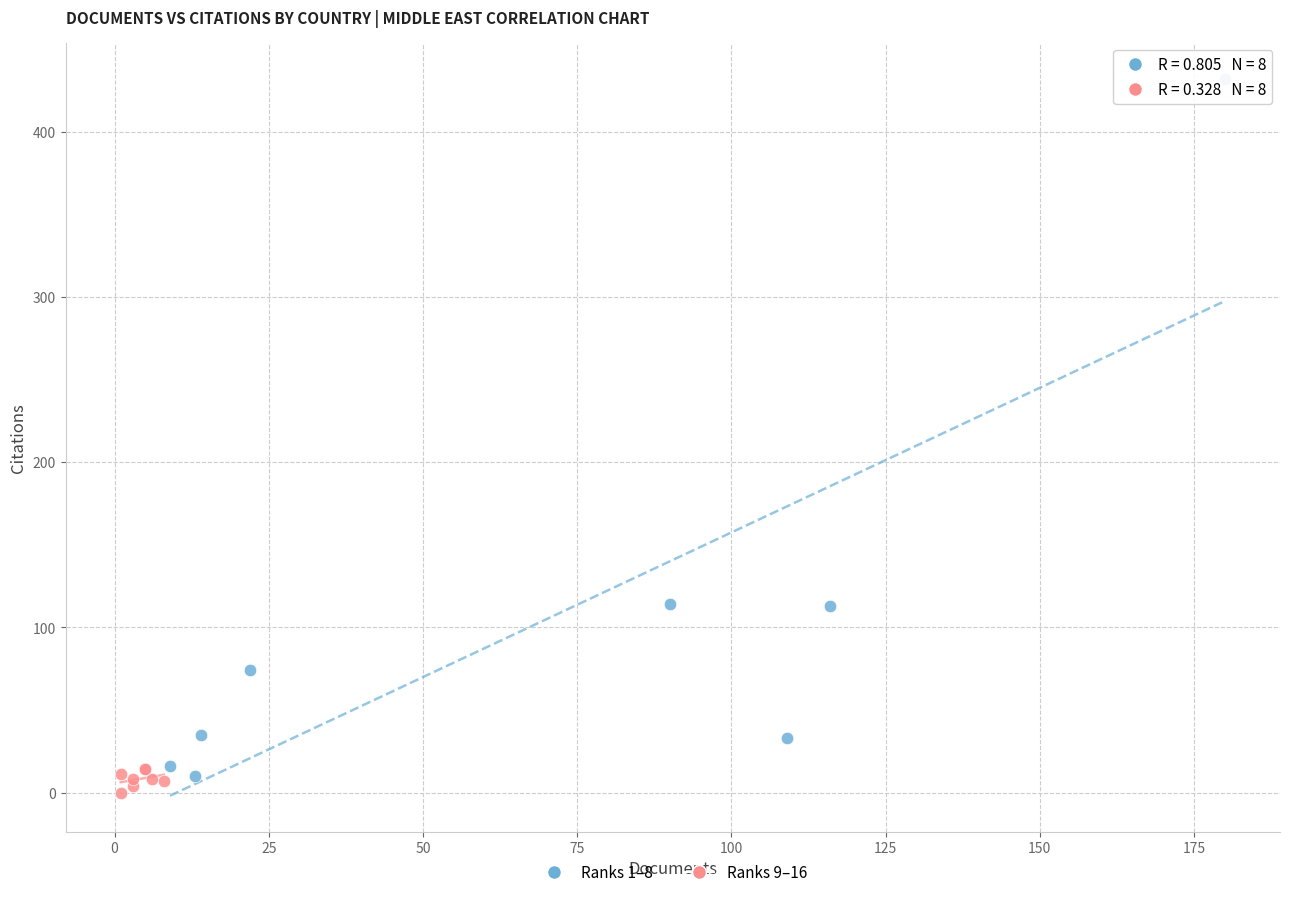

Which series contains the highest Y value?

Ranks 1–8